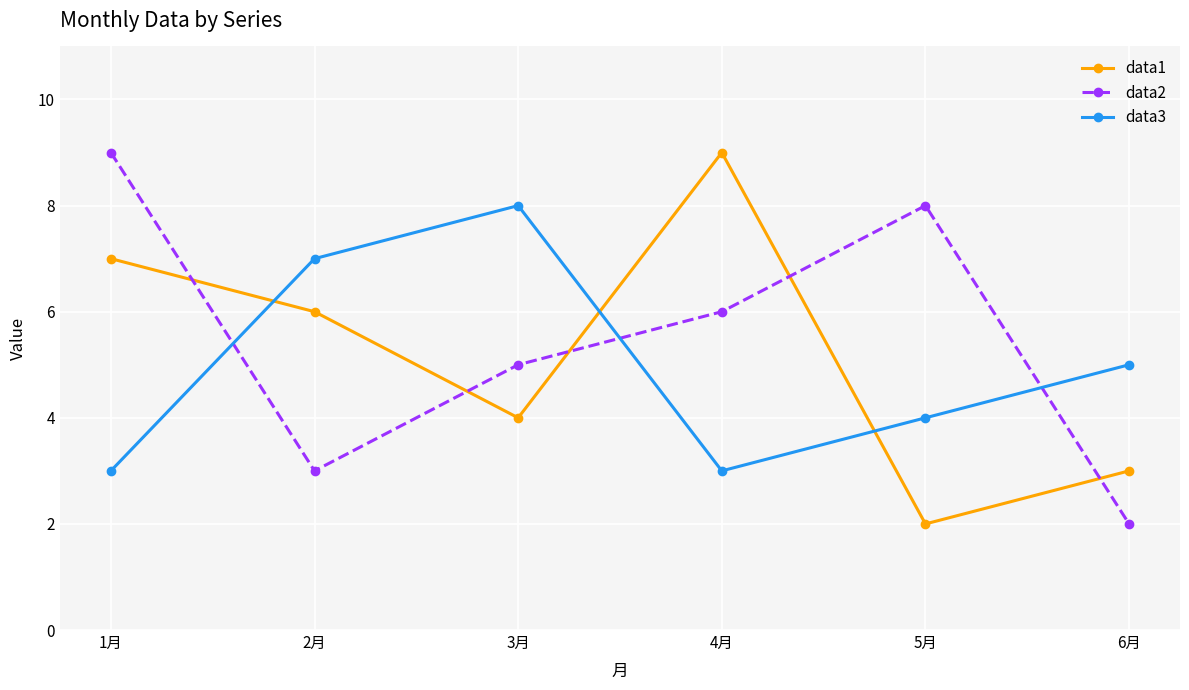

What is the value of the data1 point at the 2nd from the left?

6